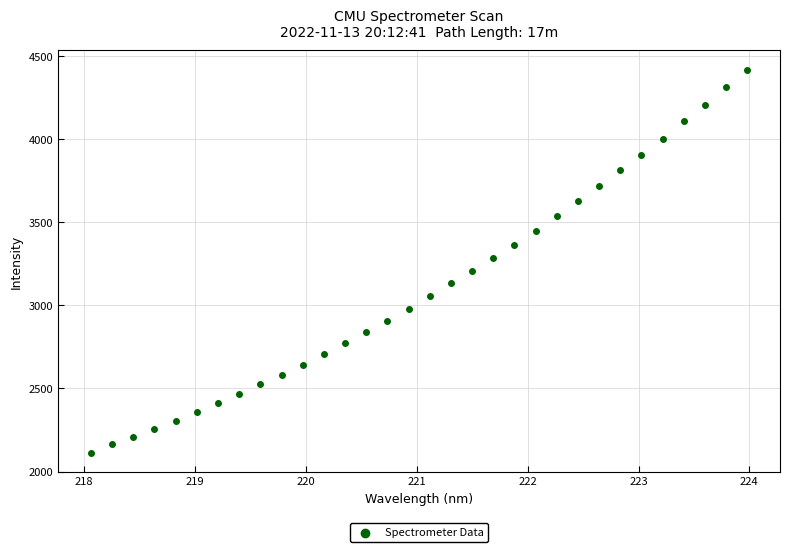

What is the range of Y values (max minus min)?

2304.6